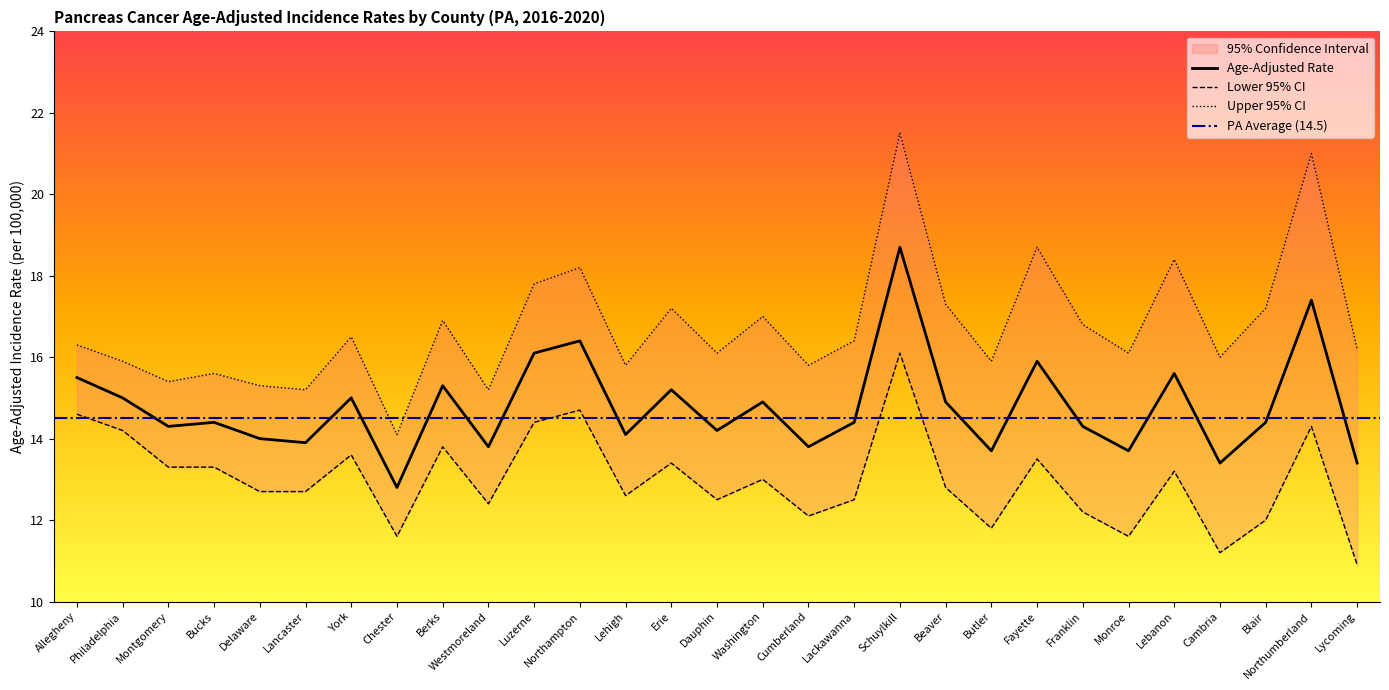

Is it true that Upper 95% CI equals 17.3 at Beaver?

True